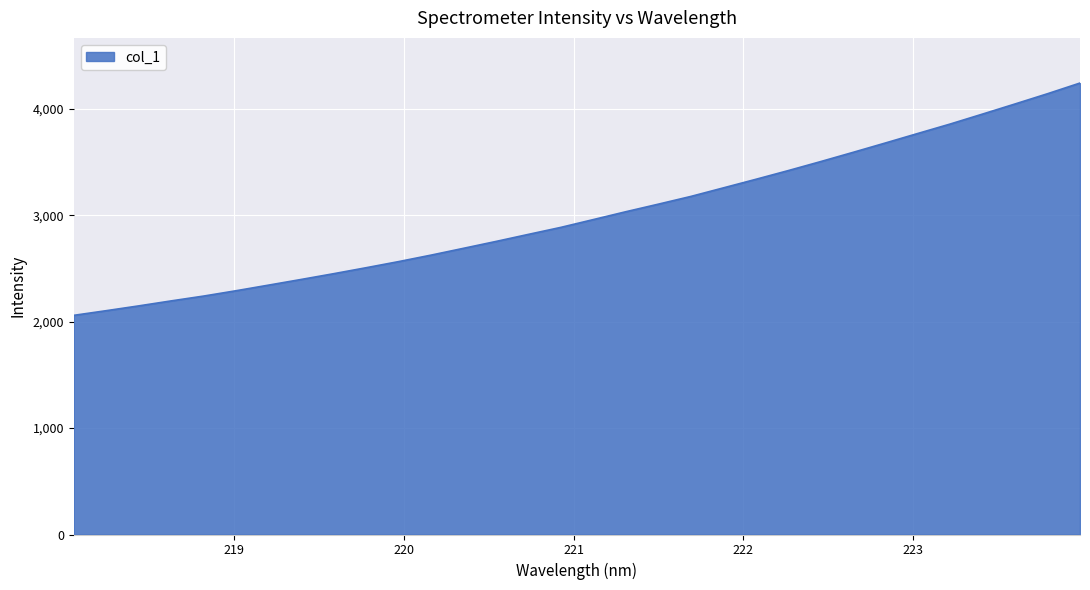

How many lines are shown in the chart?

1